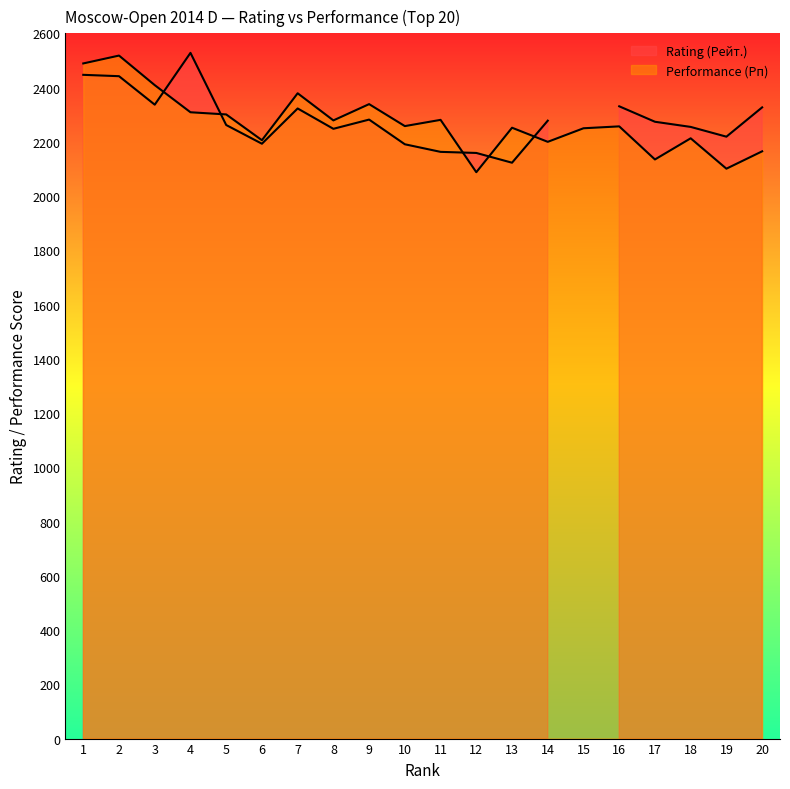

What is the ratio of the value at 7 to the value at 14?

1.1